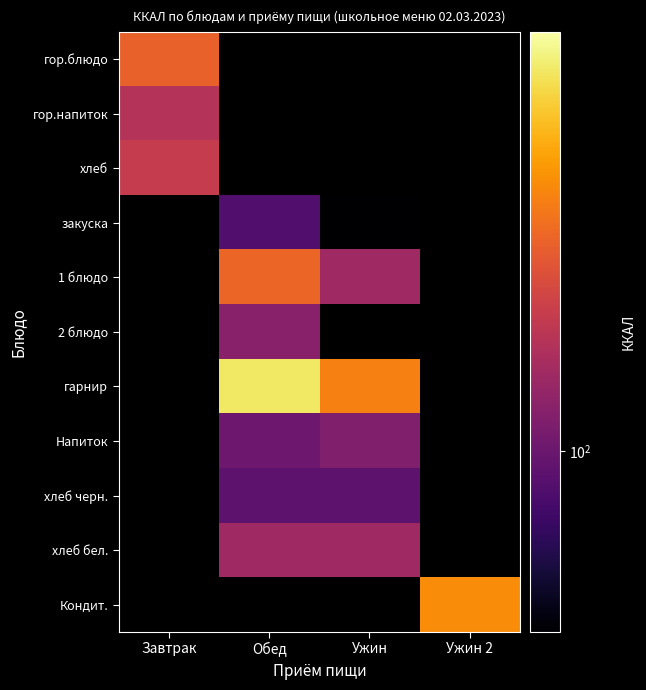

How many values in the Напиток series exceed 112?

1